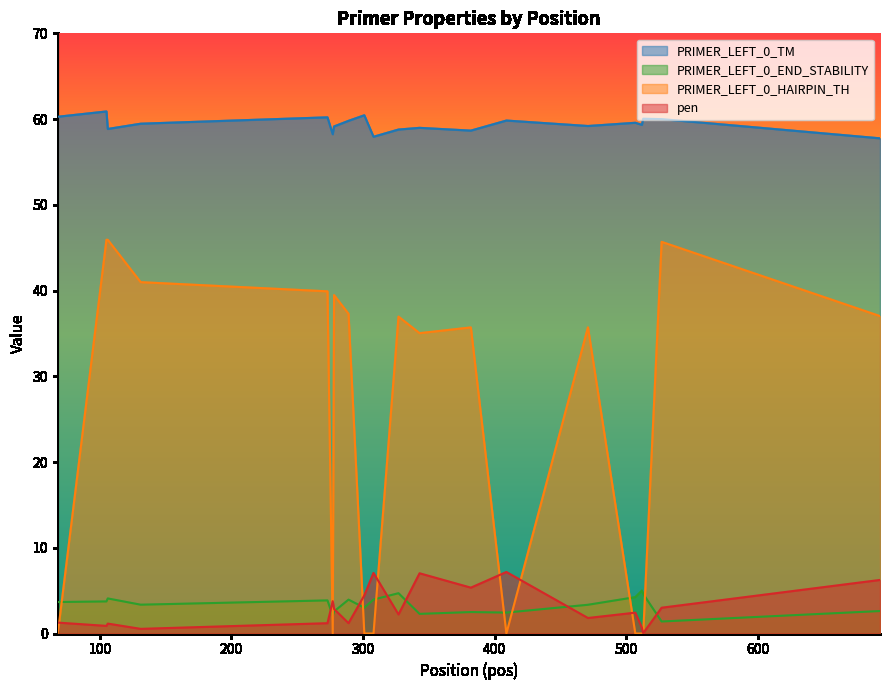

What is the difference between the highest and lowest values at 512?

59.3